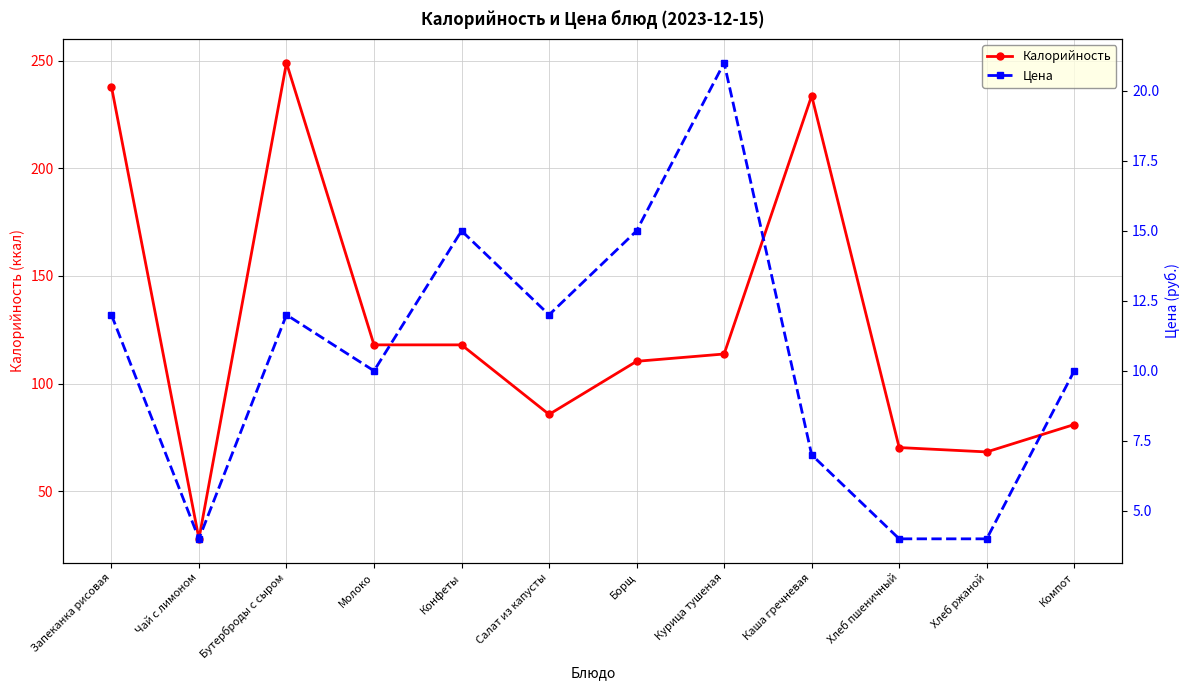

Rank the series by their maximum value, from lowest to highest.

Цена, Калорийность